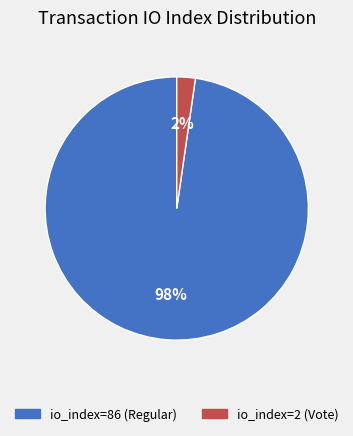

Does io_index=2 (Vote) represent more than half of the total?

No